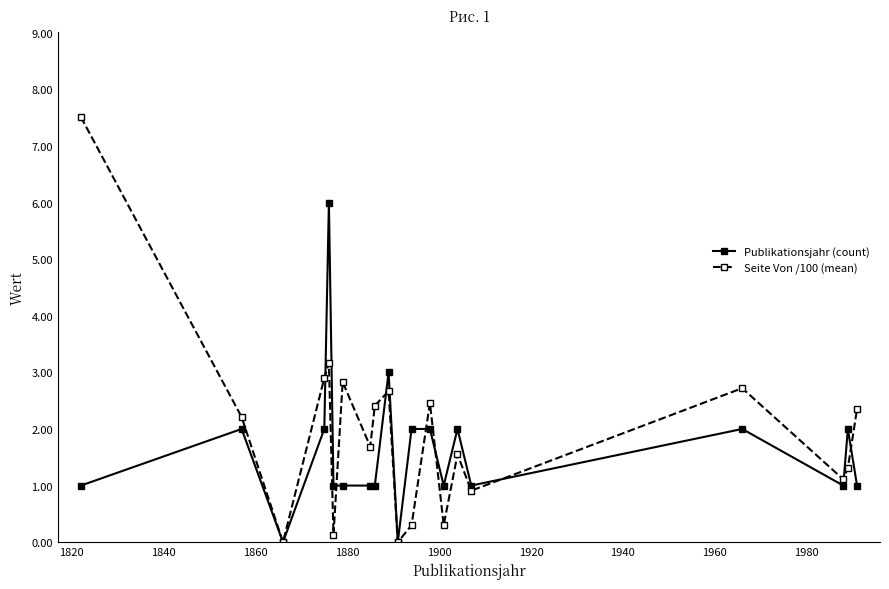

List the series in order of their peak value, highest first.

Seite Von /100 (mean), Publikationsjahr (count)